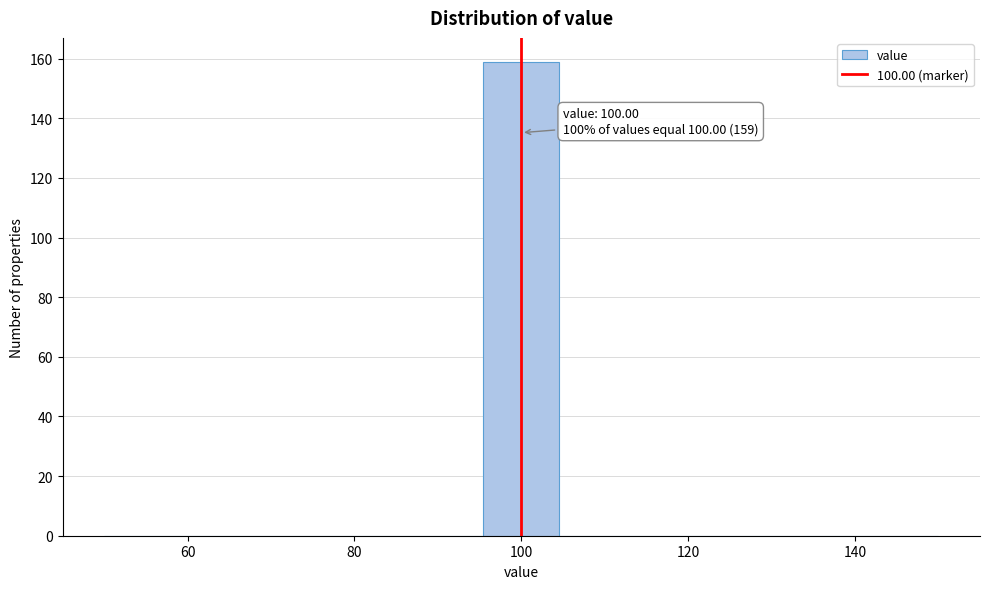

Over which range of the x-axis is the bar tallest?

96 to 104